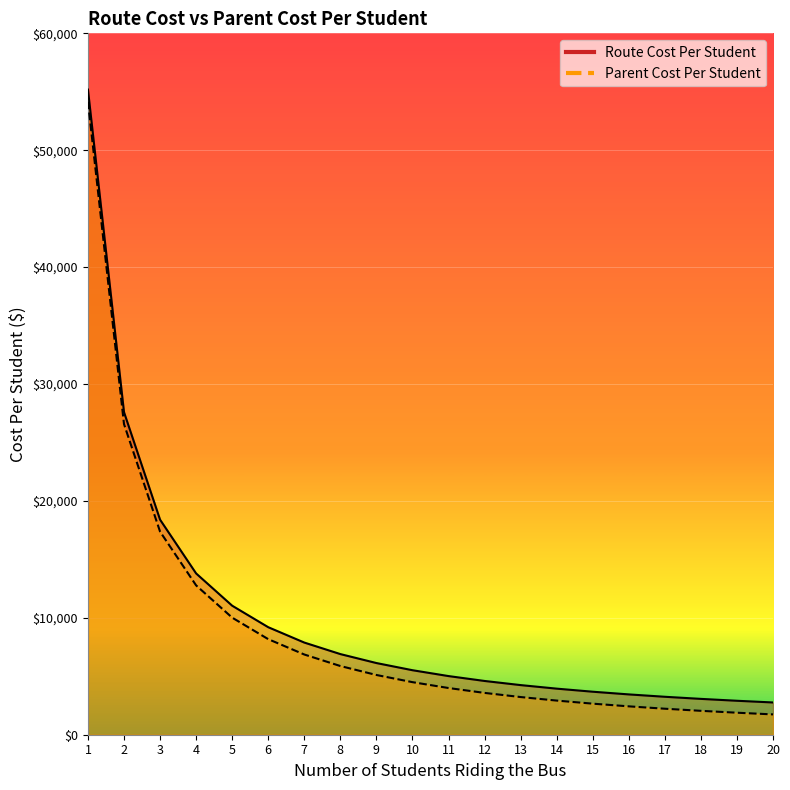

What is the sum of the Route Cost Per Student values at 8 and 7?

14782.5